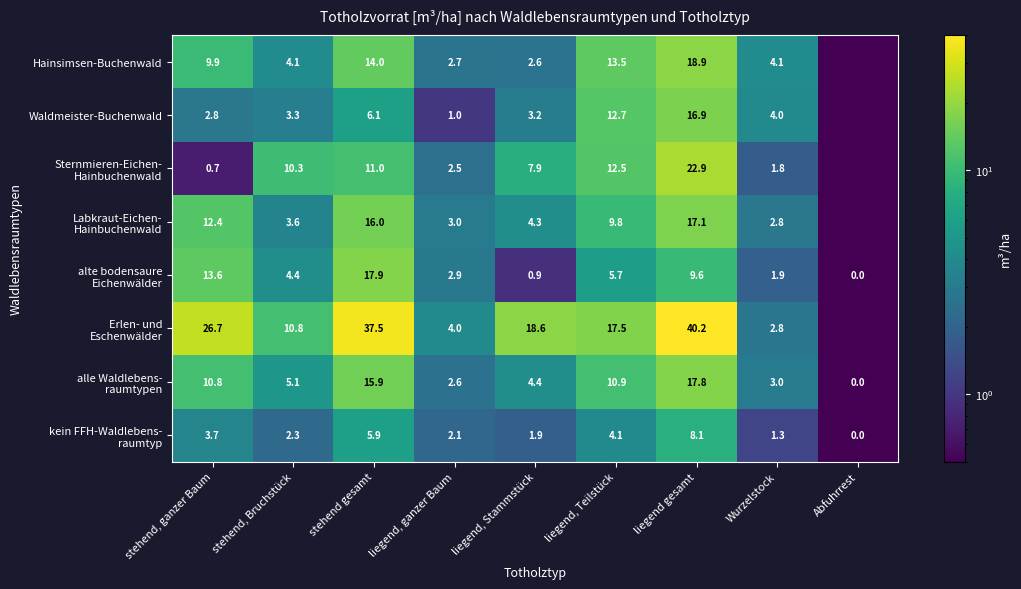

What is the total value across all series at stehend, ganzer Baum?

80.6